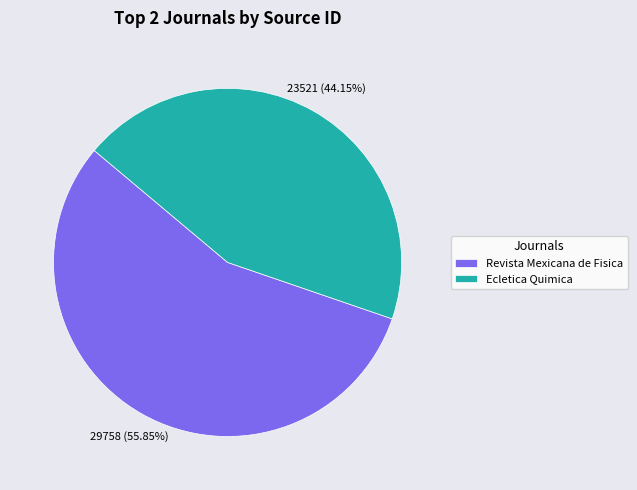

Which slice represents more than half of the pie?

Revista Mexicana de Fisica